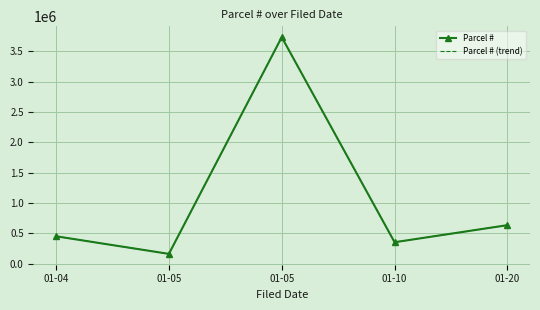

What are all the series names shown in the legend?

Parcel #, Parcel # (trend)